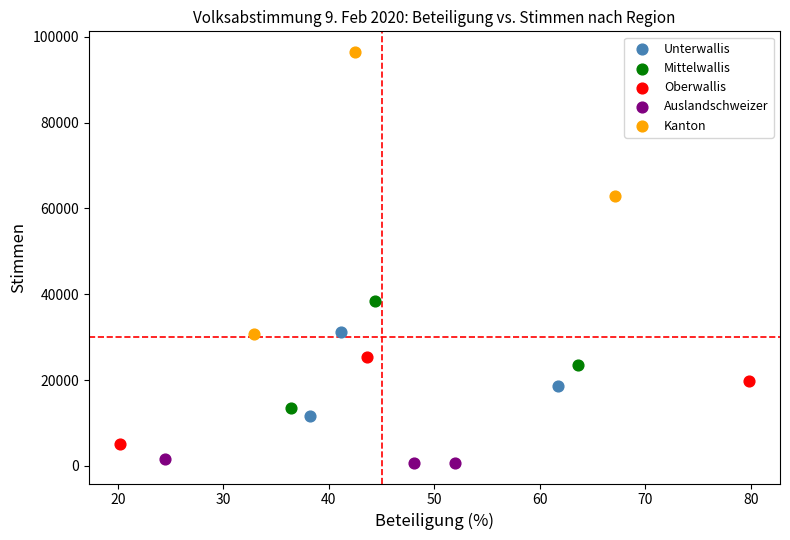

Which series has the widest spread of Y values?

Kanton